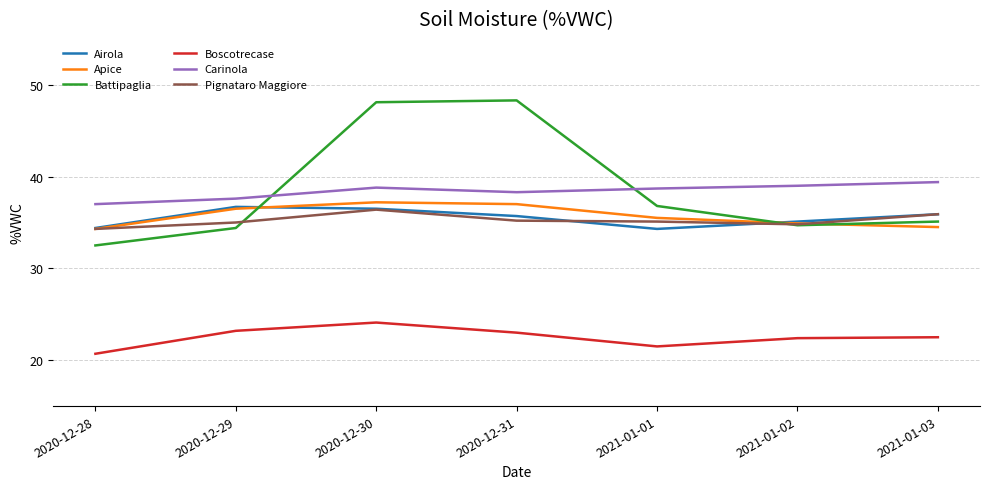

True or false: Apice and Carinola cross at least once.

False